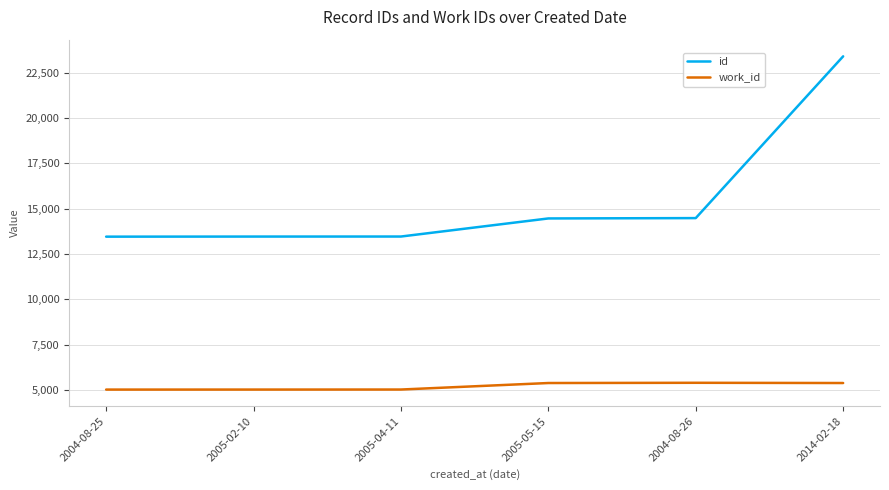

The value of id at 2005-02-10 is 13460. True or false?

True